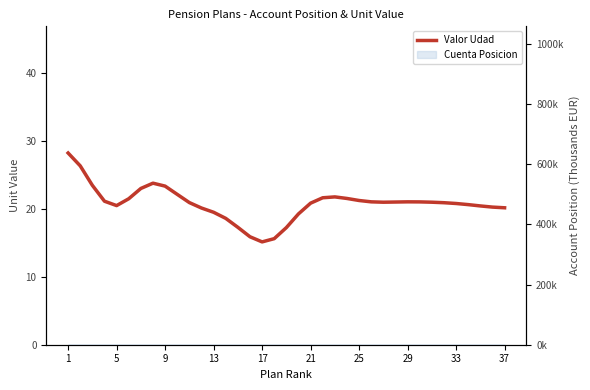

Where is the data nearest to the value 21?

26